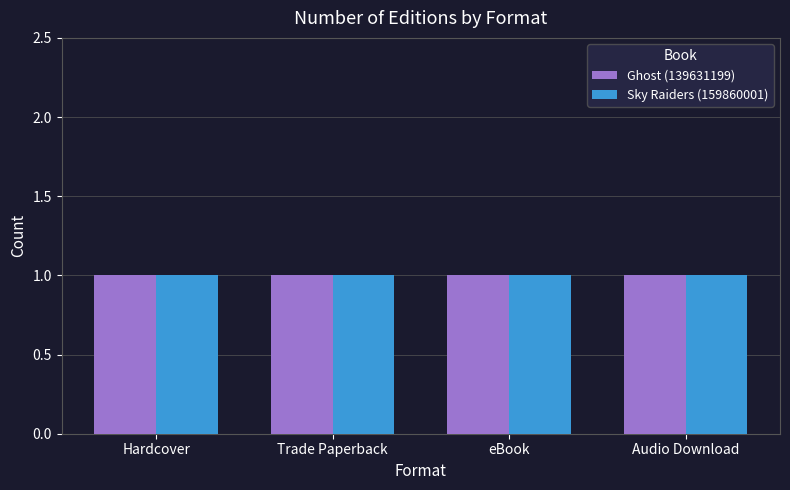

What is the label of the 3rd bar from the left?

eBook